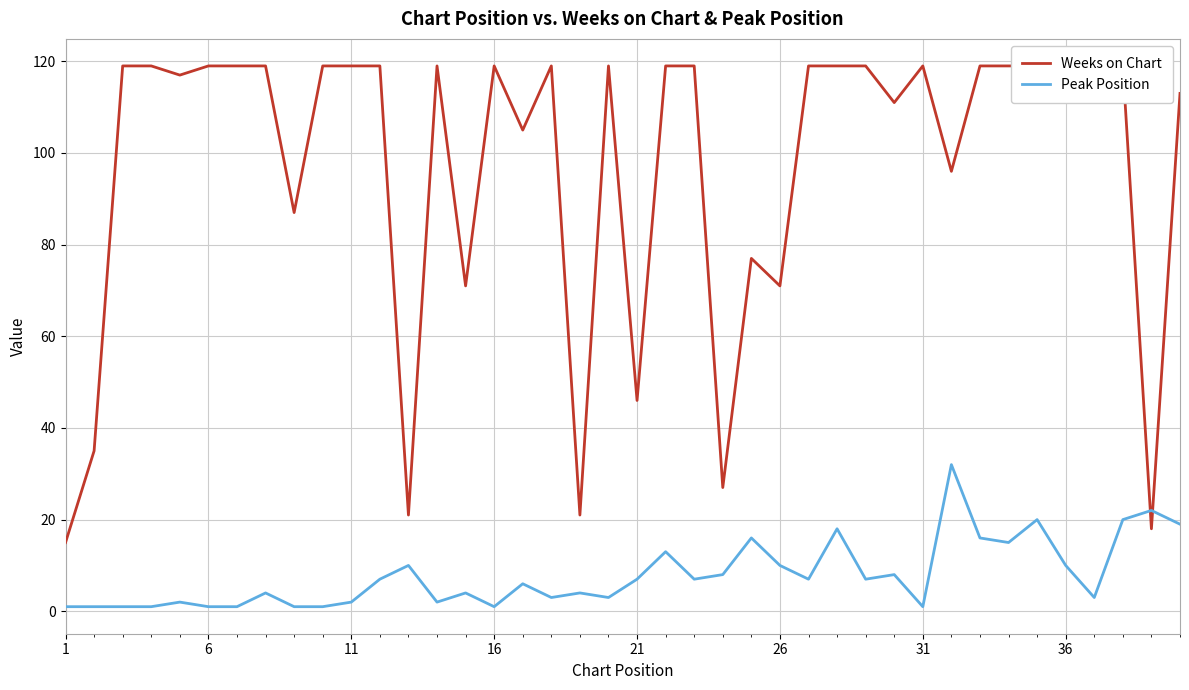

True or false: Peak Position has a value of 7 at 21.

True